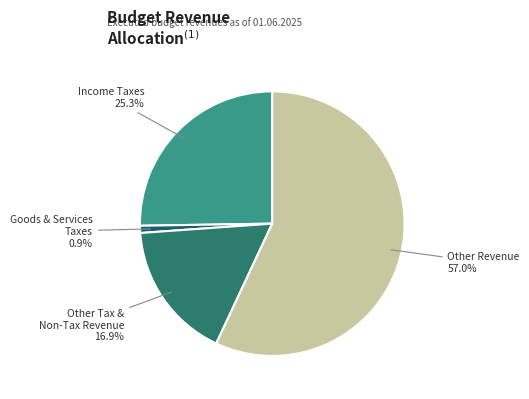

Rank the categories by value from lowest to highest.

Goods & Services Taxes, Other Tax & Non-Tax Revenue, Income Taxes, Other Revenue